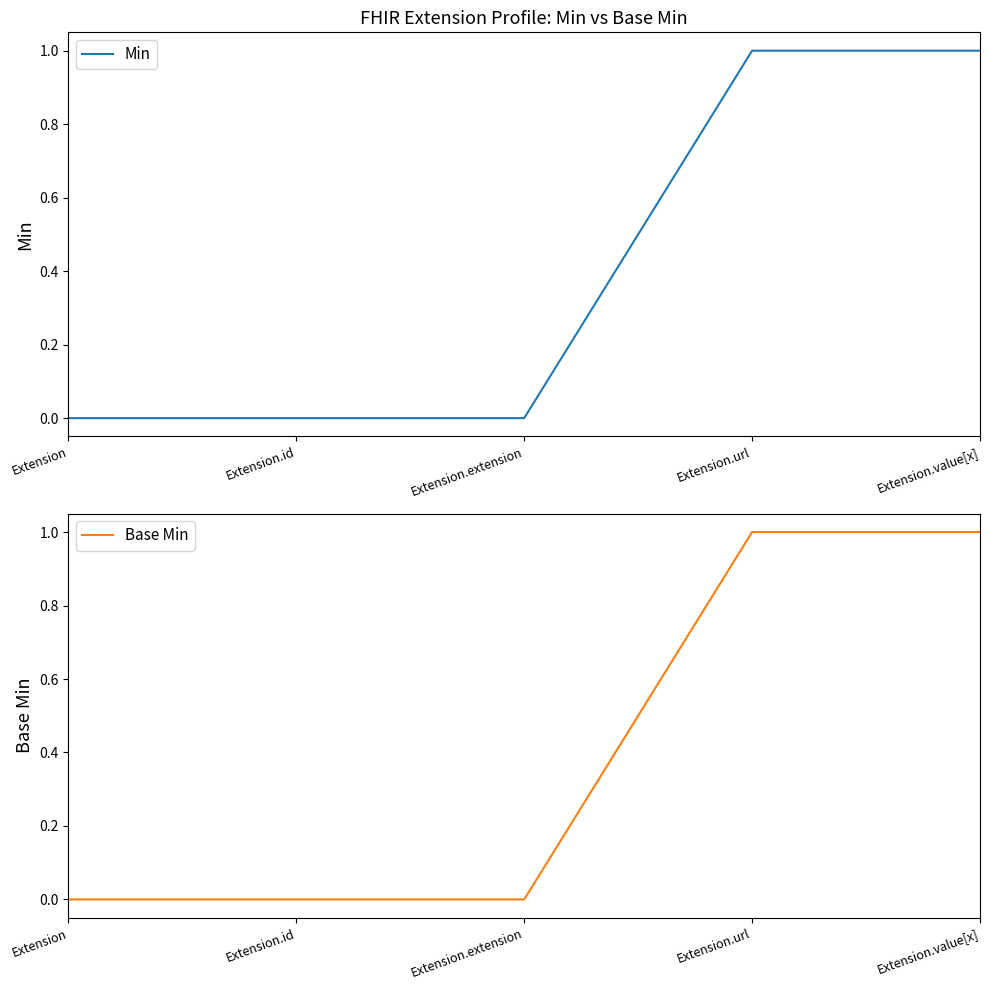

Is this an area chart (filled region under the line)?

No